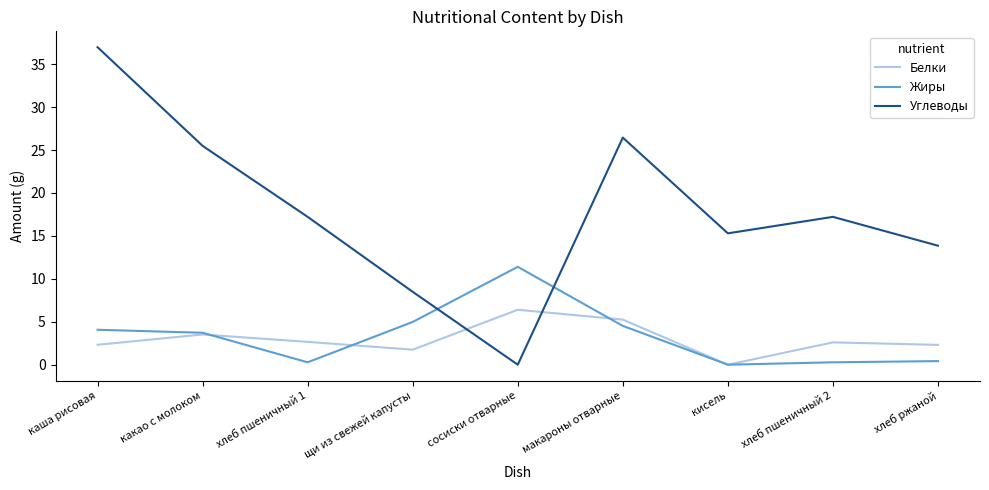

What is the highest value of the Углеводы series?

37.0